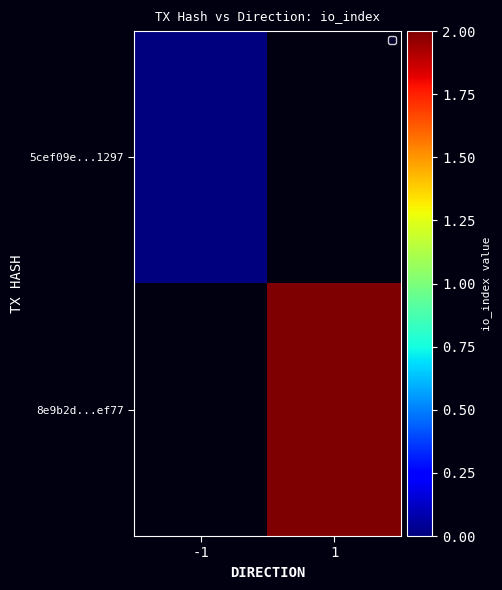

At which label is 5cef09e...1297 closest to 0?

-1